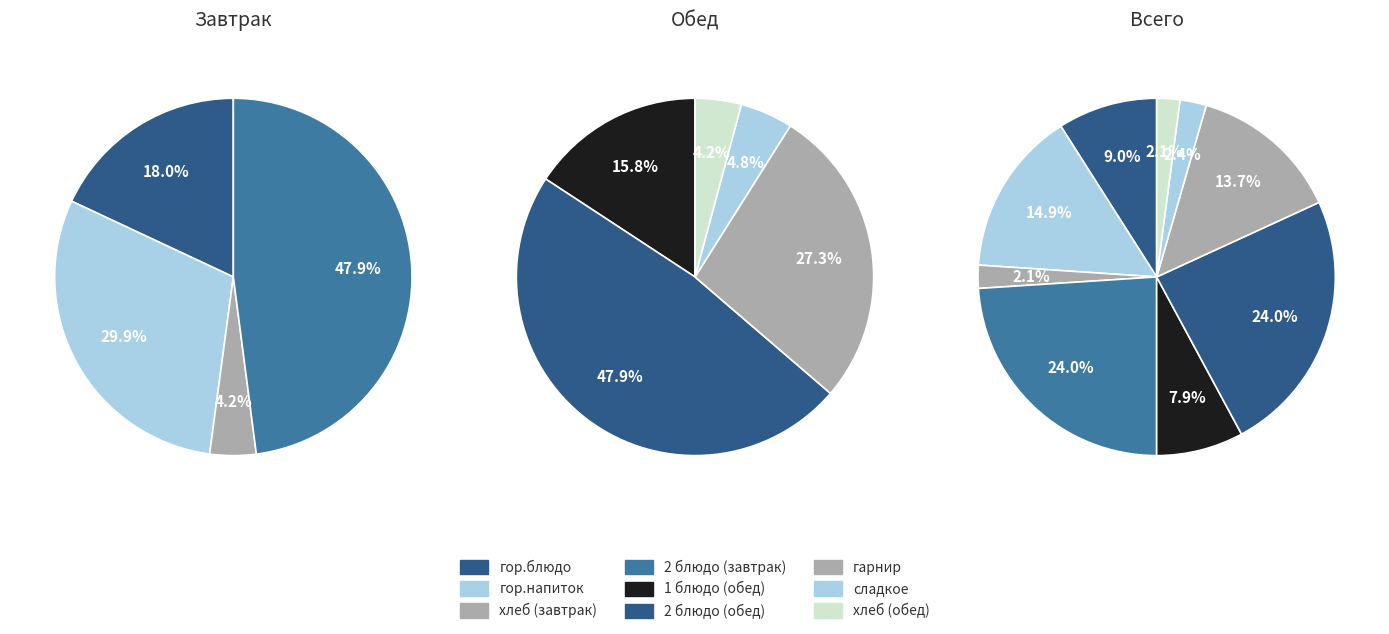

To the nearest percent, what is the combined percentage of 2 блюдо (обед) and гарнир?

38%